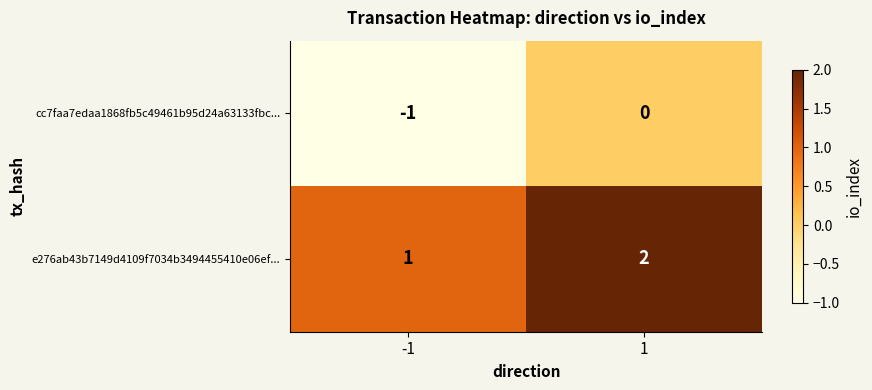

True or false: e276ab43b7149d4109f7034b3494455410e06ef... has a value of 2 at 1.

True